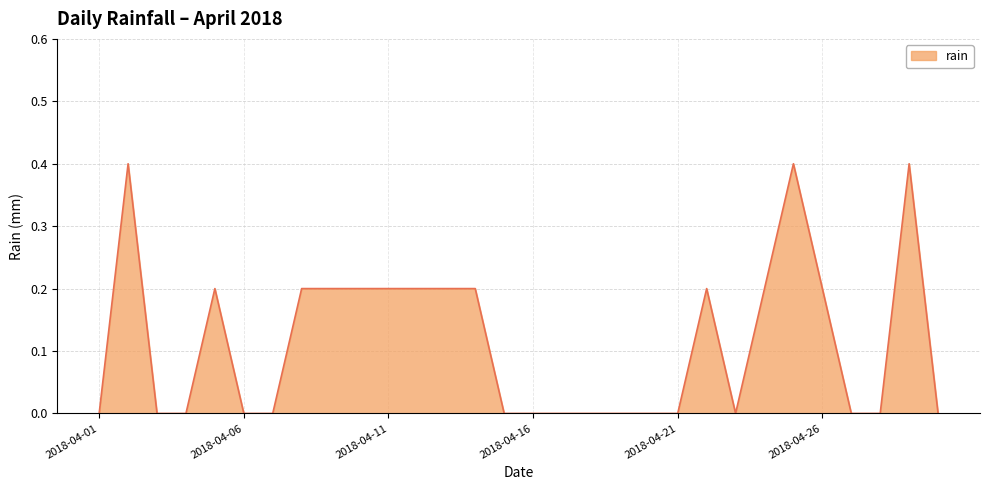

What is the difference between the maximum and minimum values?

0.4